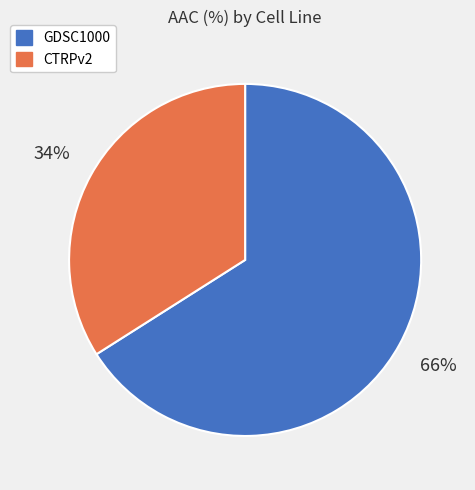

Rank the categories by value from highest to lowest.

GDSC1000, CTRPv2